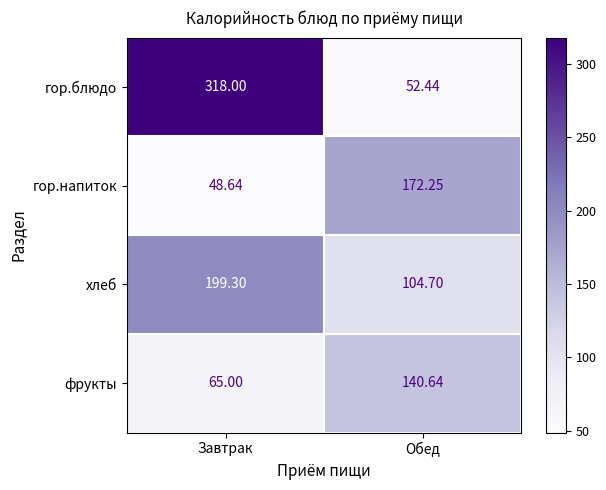

Rank the series at Завтрак from lowest to highest value.

гор.напиток, фрукты, хлеб, гор.блюдо